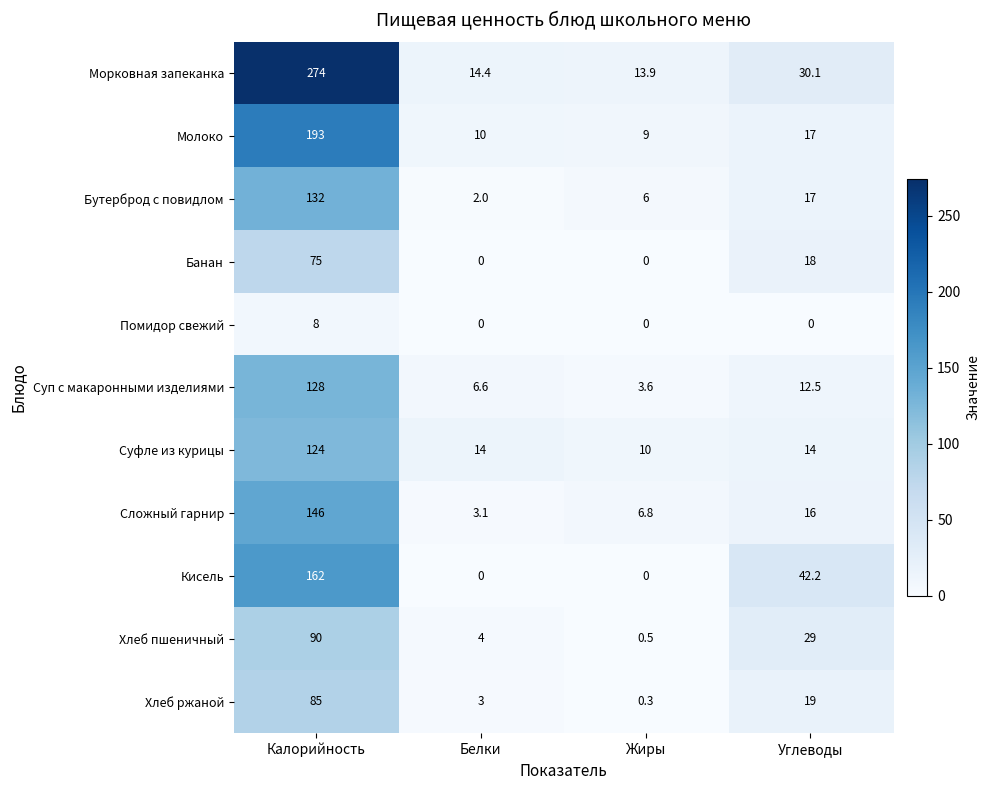

What is the average value of the Морковная запеканка series?

83.1